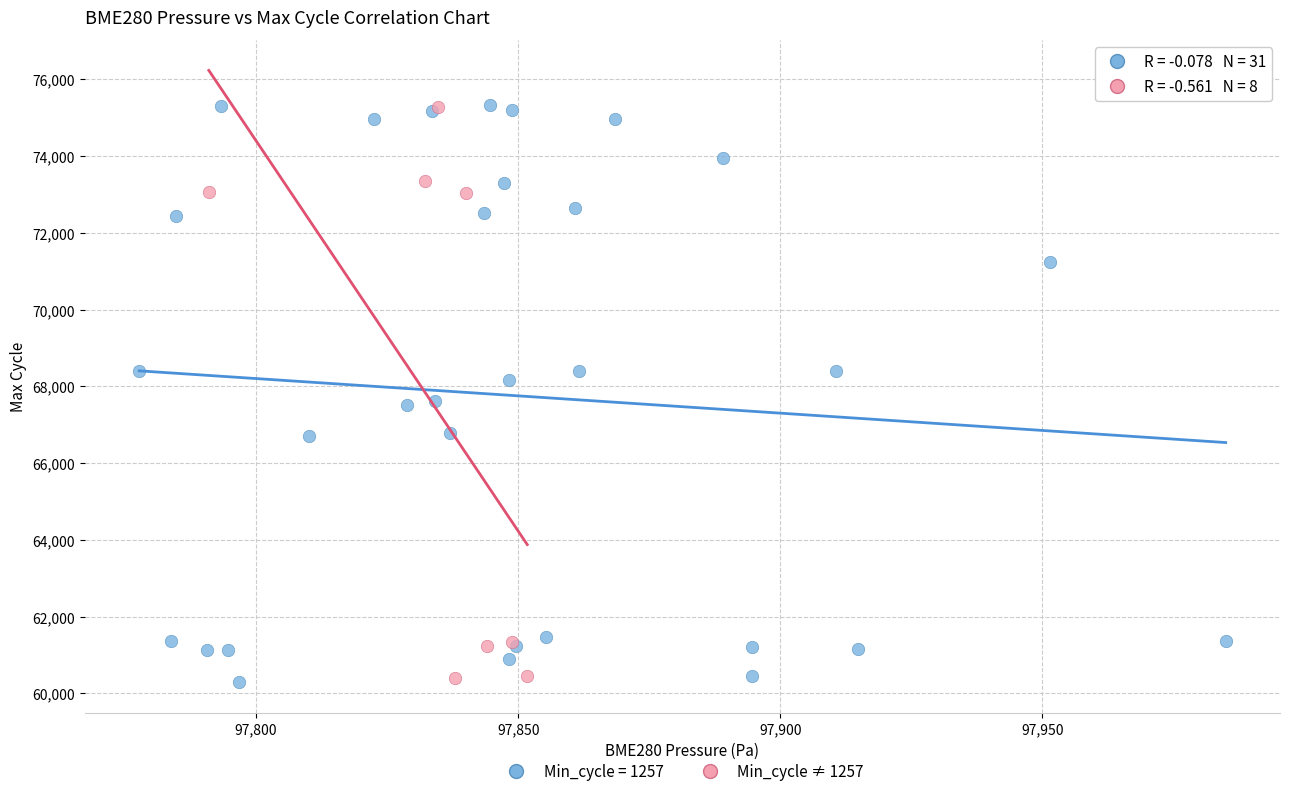

Which series has the largest Y range (max minus min)?

Min_cycle = 1257